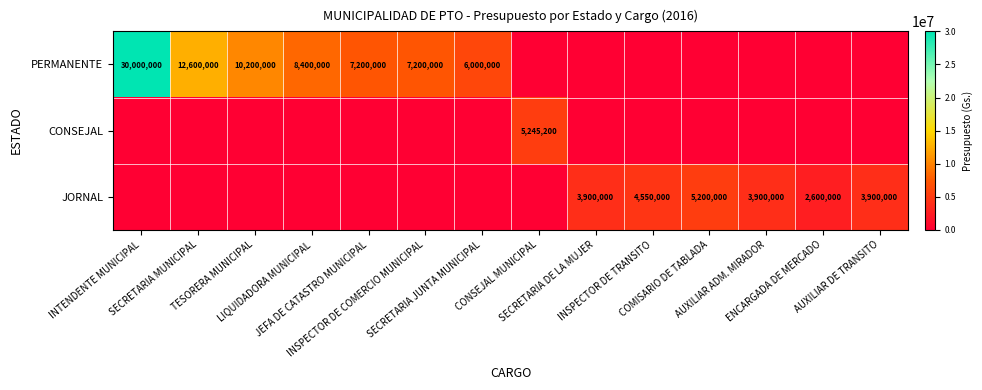

What is the average value of the CONSEJAL series?

374657